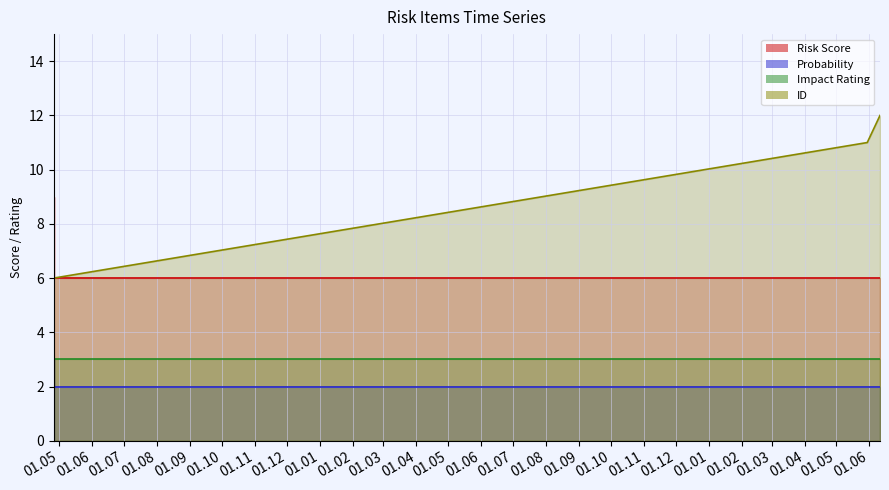

What is the average value of the Probability series?

2